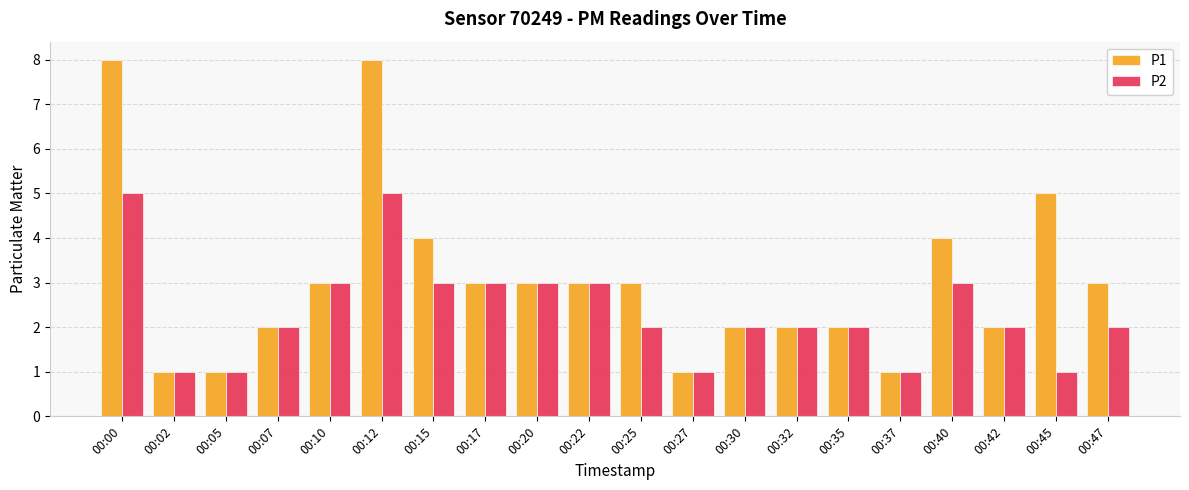

How many groups of bars are there?

20